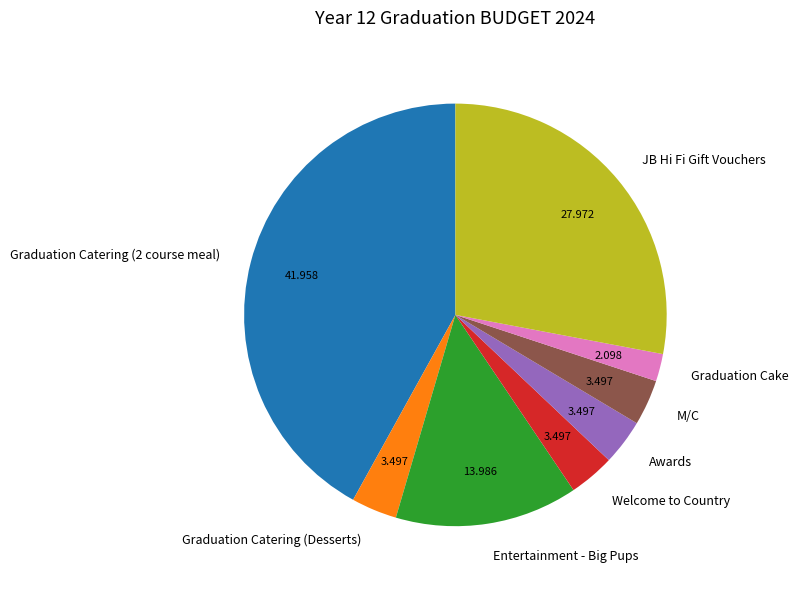

Is the sum of Graduation Cake and Graduation Catering (2 course meal) greater than half?

No